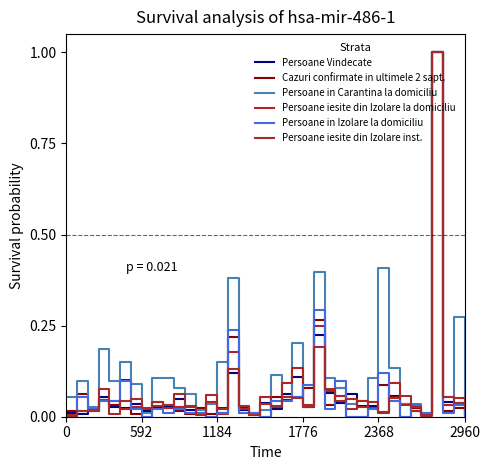

Is this an area chart (filled region under the line)?

No